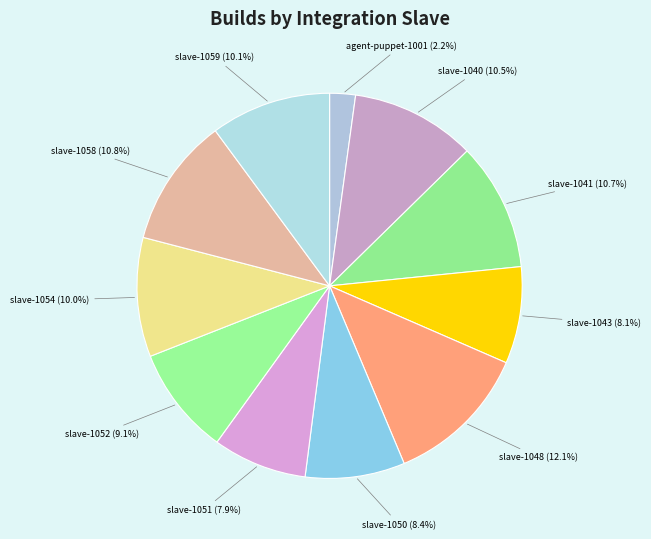

Count the number of slices in the pie.

11